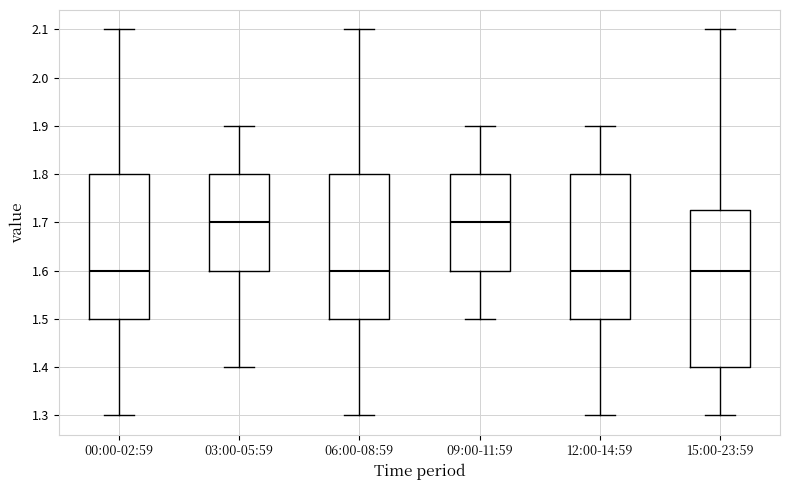

Reading left to right, transcribe this box plot: for each box, give where its median line is, the range the box spans, and where its two whiskers end, as read against the y-axis. The values are not printed on the chart, so give them approximately, as read against the axis.

00:00-02:59: median 1.60, box 1.50 to 1.80, whiskers 1.30 to 2.10
03:00-05:59: median 1.70, box 1.60 to 1.80, whiskers 1.40 to 1.90
06:00-08:59: median 1.60, box 1.50 to 1.80, whiskers 1.30 to 2.10
09:00-11:59: median 1.70, box 1.60 to 1.80, whiskers 1.50 to 1.90
12:00-14:59: median 1.60, box 1.50 to 1.80, whiskers 1.30 to 1.90
15:00-23:59: median 1.60, box 1.40 to 1.73, whiskers 1.30 to 2.10